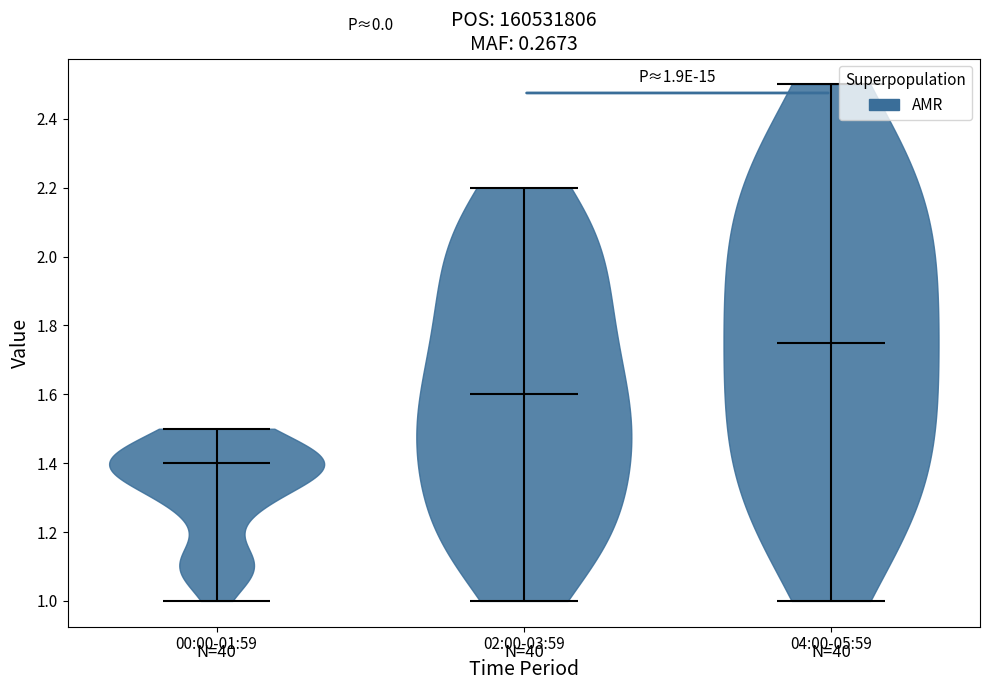

Which violin has the lowest median line?

00:00-01:59